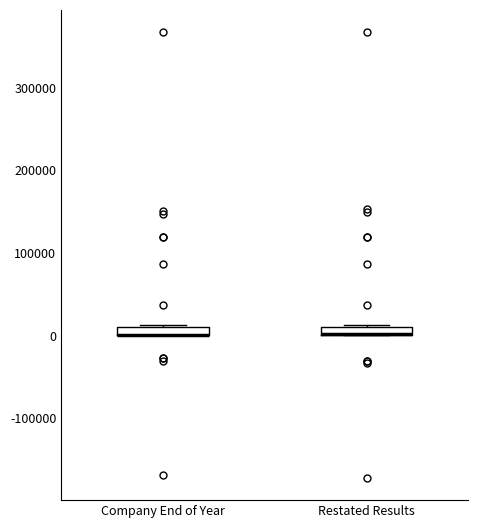

Where is the upper edge of the box for Restated Results on the y-axis? The values are not printed on the chart, so give them approximately, as read against the axis.

10000